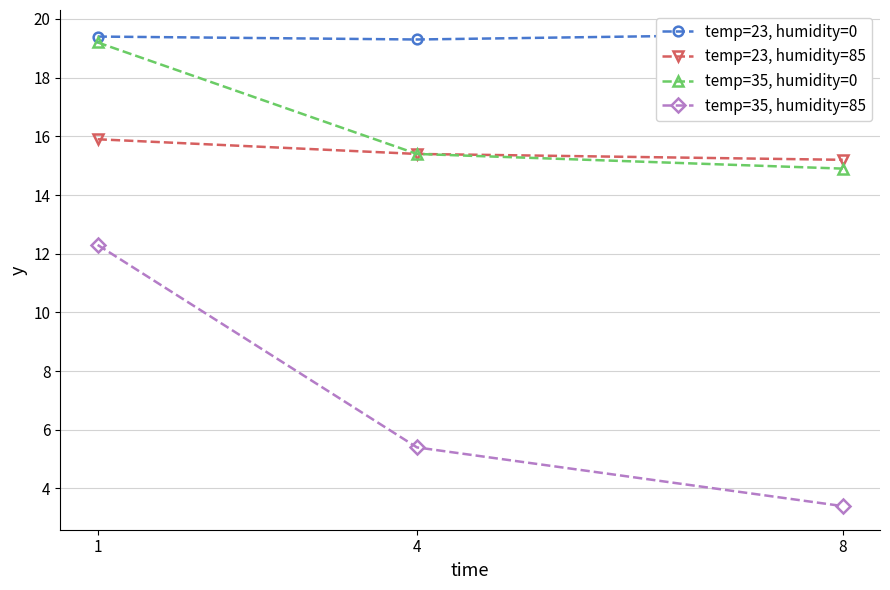

What is the minimum value shown in the chart?

3.4